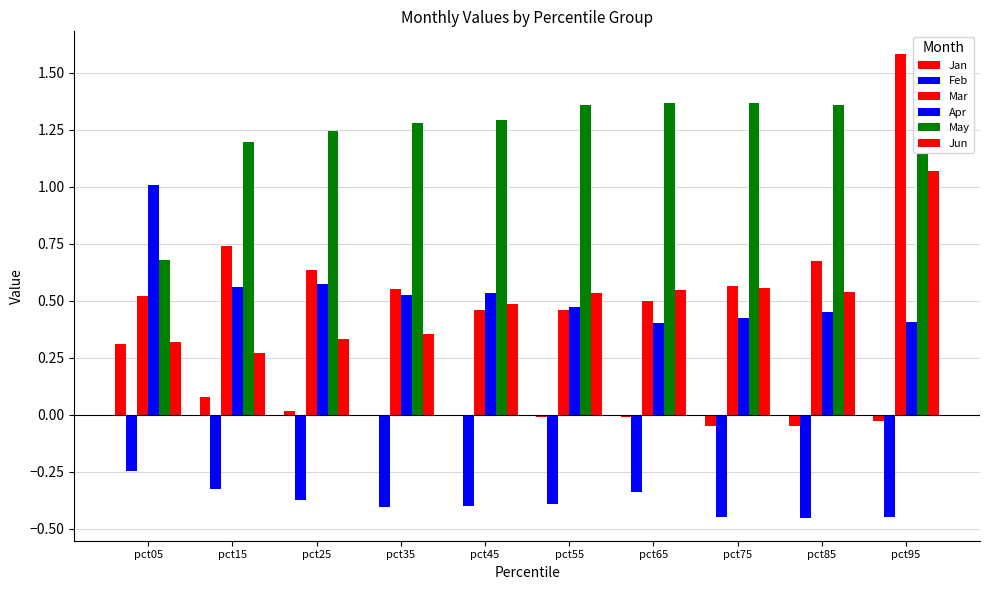

How many groups of bars are there?

10